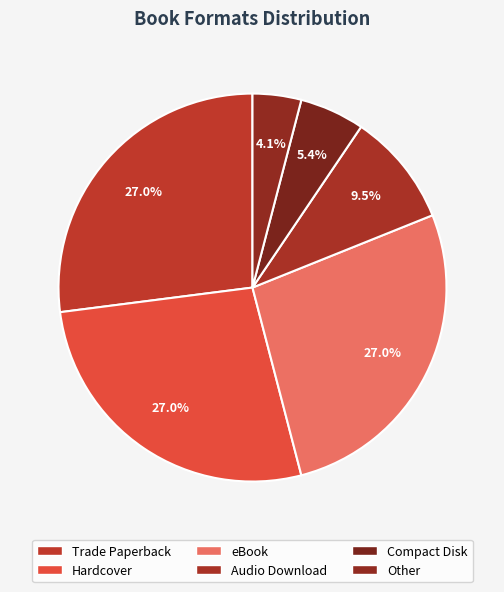

Is Compact Disk the majority of the pie?

No